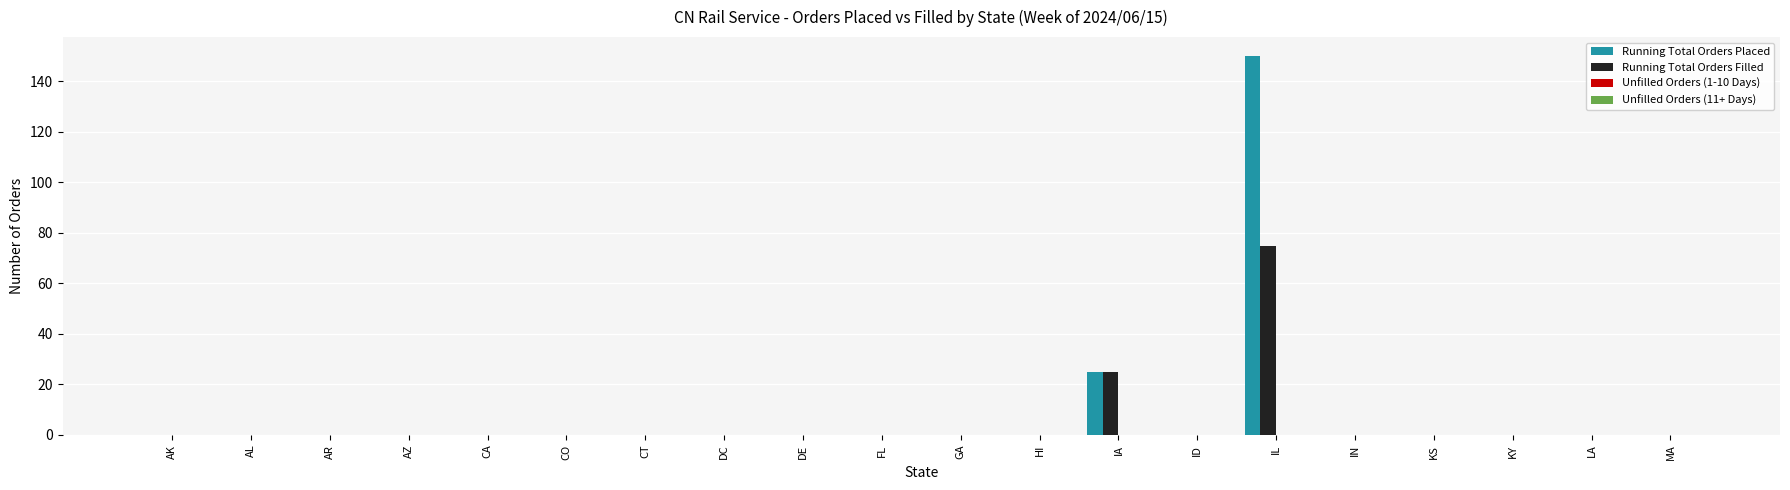

True or false: Running Total Orders Filled has a value of -33 at CT.

False